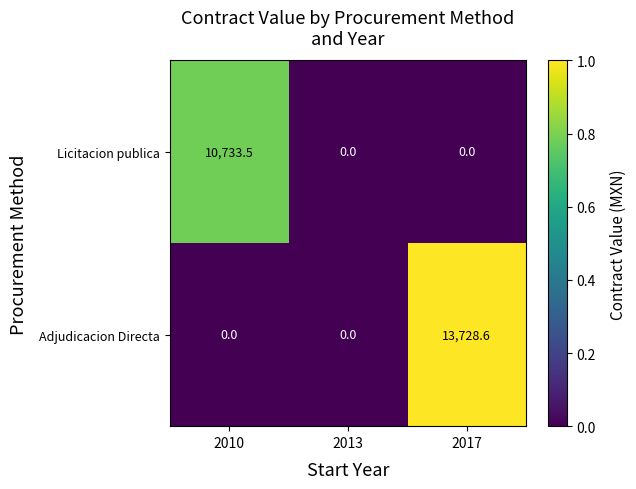

How many categories are shown in the chart?

3